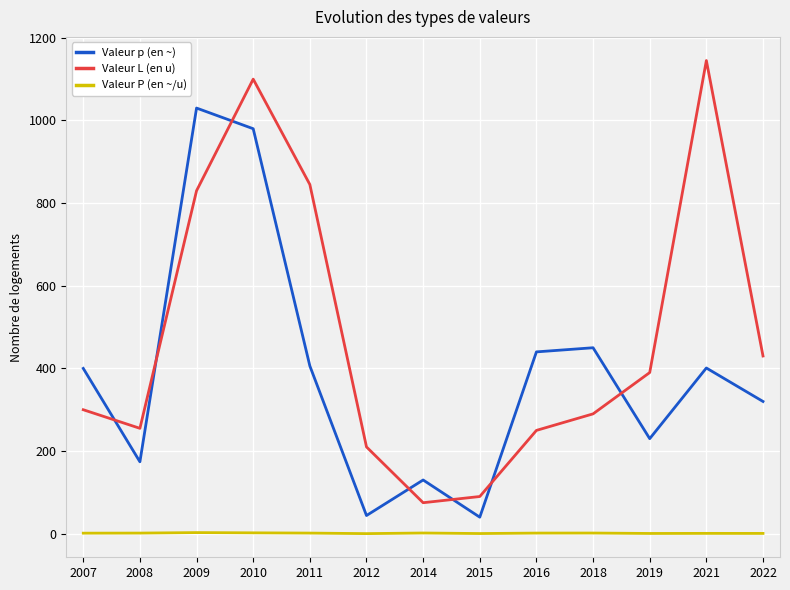

True or false: Valeur P (en ~/u) and Valeur p (en ~) intersect in this chart.

False